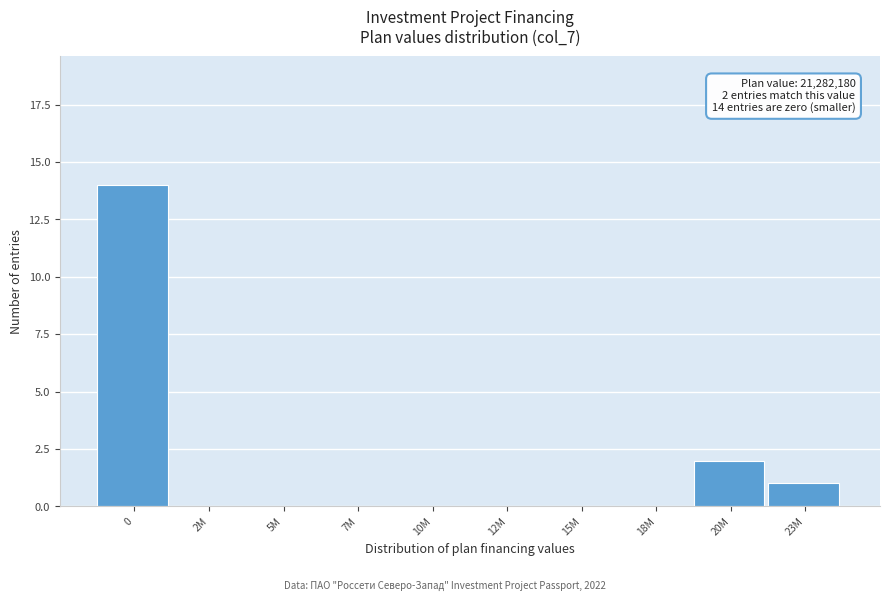

Reading right to left, transcribe all the data shown in this chart.

23M=1	20M=2	18M=0	15M=0	12M=0	10M=0	7M=0	5M=0	2M=0	0=14